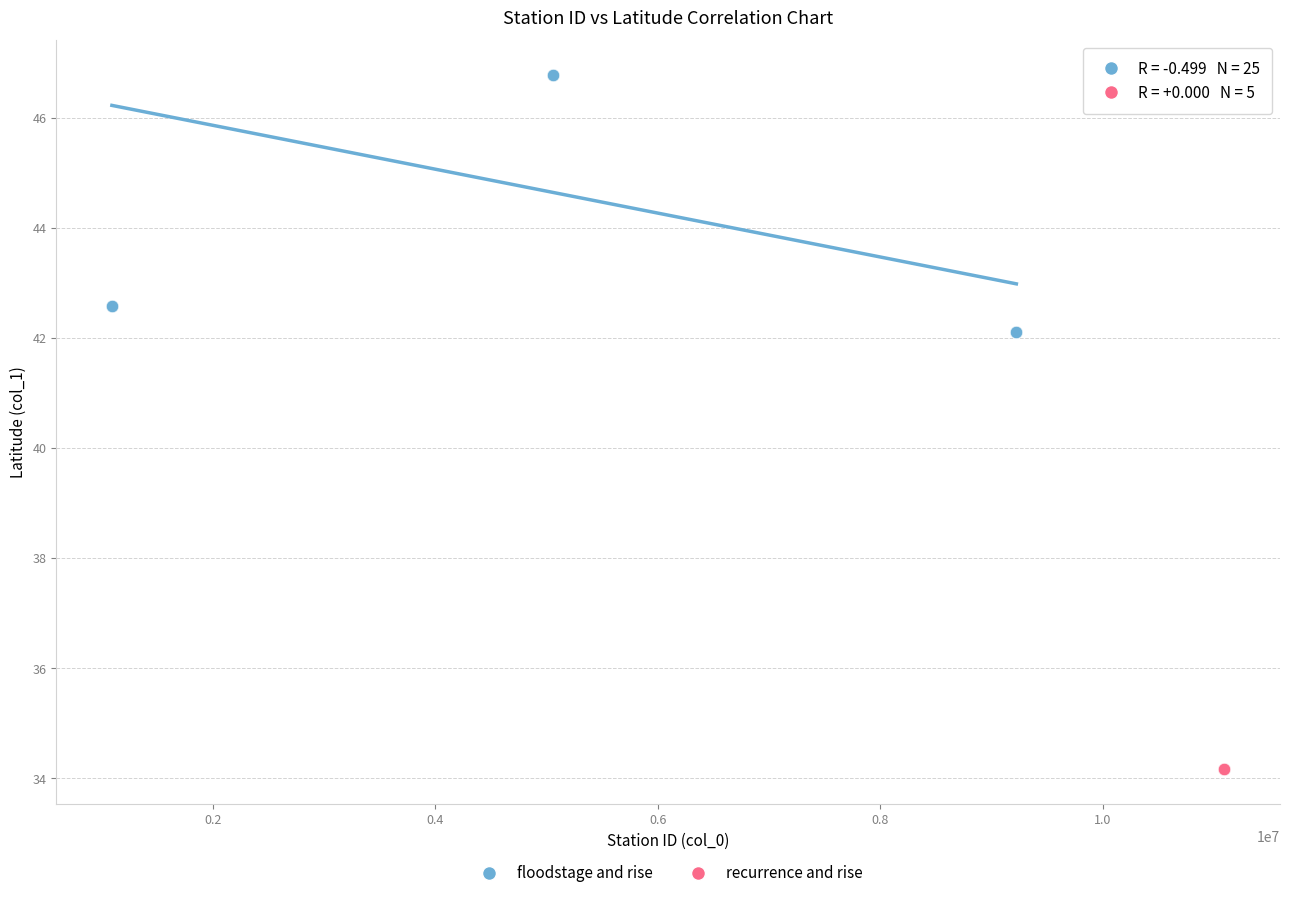

Which series contains the lowest Y value?

recurrence and rise